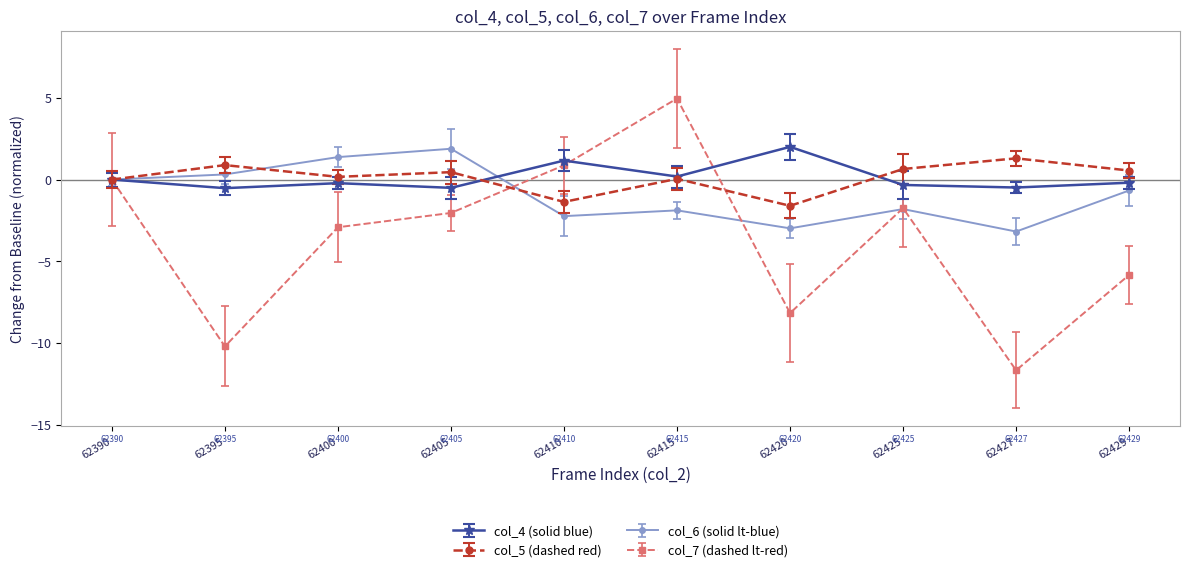

What is the minimum value shown in the chart?

-11.7